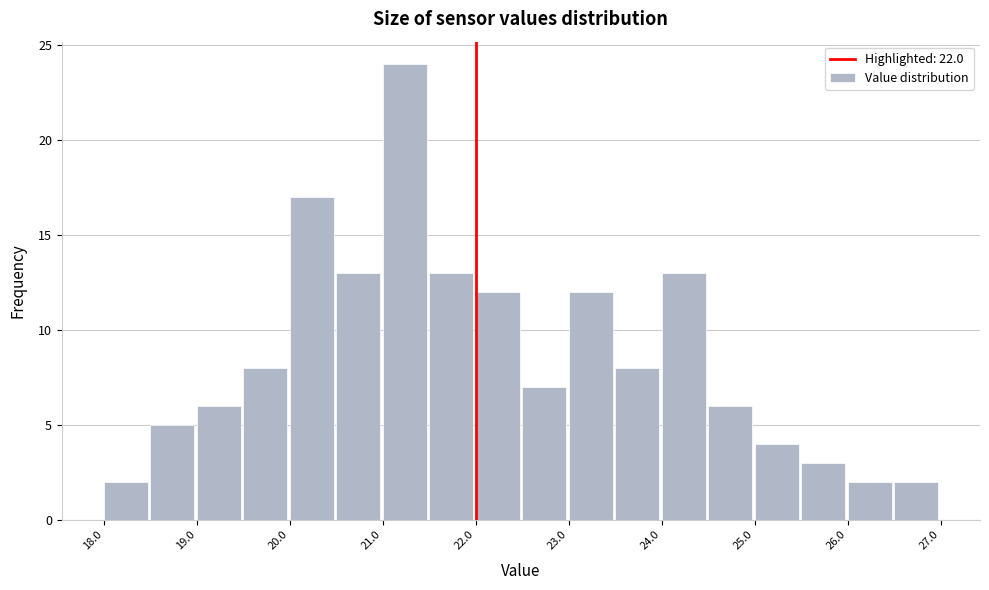

Reading left to right, list every bar in this chart as the range it spans on the x-axis followed by its height. The values are not printed on the chart, so give them approximately, as read against the axis.

18.0 to 18.5: 2
18.5 to 19.0: 5
19.0 to 19.5: 6
19.5 to 20.0: 8
20.0 to 20.5: 17
20.5 to 21.0: 13
21.0 to 21.5: 24
21.5 to 22.0: 13
22.0 to 22.5: 12
22.5 to 23.0: 7
23.0 to 23.5: 12
23.5 to 24.0: 8
24.0 to 24.5: 13
24.5 to 25.0: 6
25.0 to 25.5: 4
25.5 to 26.0: 3
26.0 to 26.5: 2
26.5 to 27.0: 2